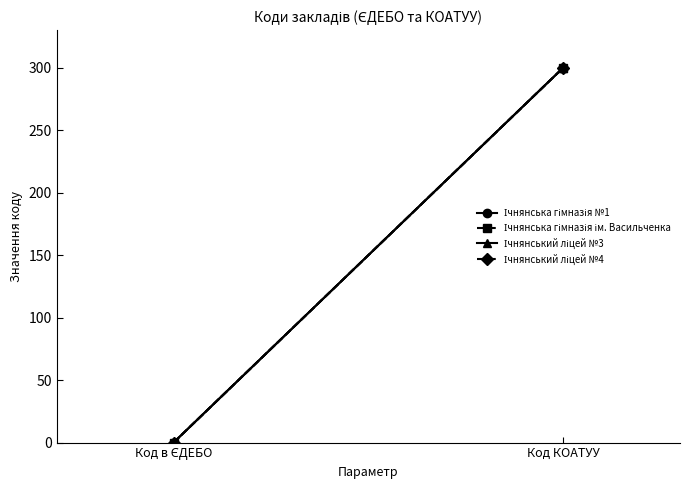

Which series changed the most between Код в ЄДЕБО and Код КОАТУУ?

Ічнянська гімназія ім. Васильченка